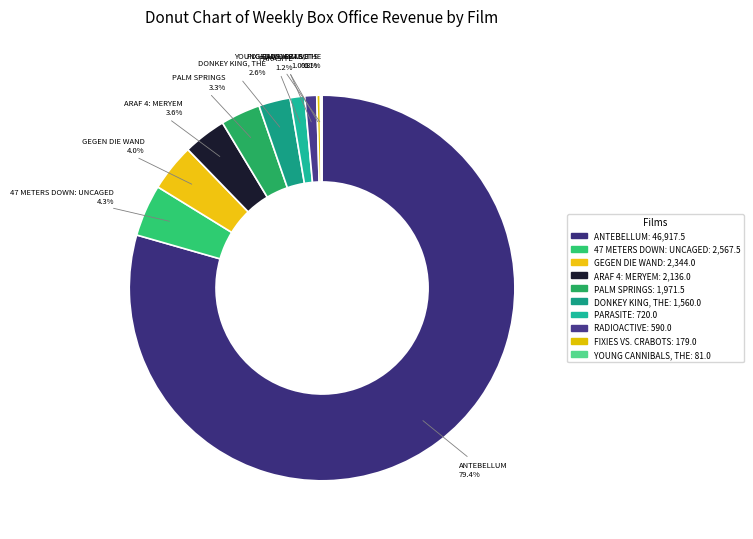

What is the majority slice?

ANTEBELLUM